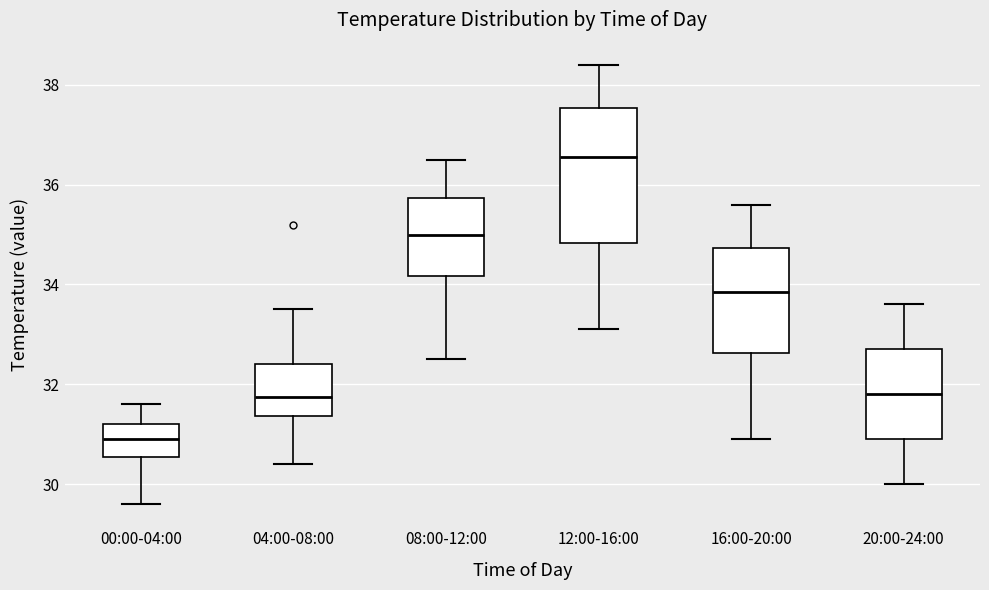

Which box has the lowest median line?

00:00-04:00